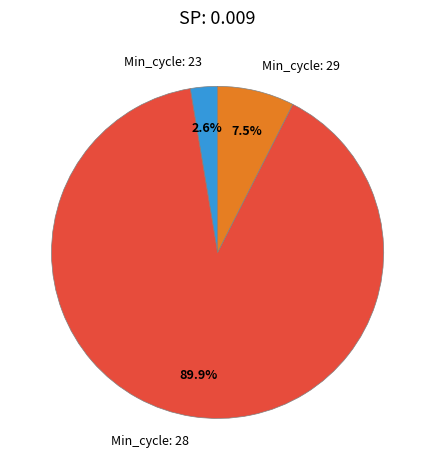

Between Min_cycle: 29 and Min_cycle: 23, which is larger?

Min_cycle: 29